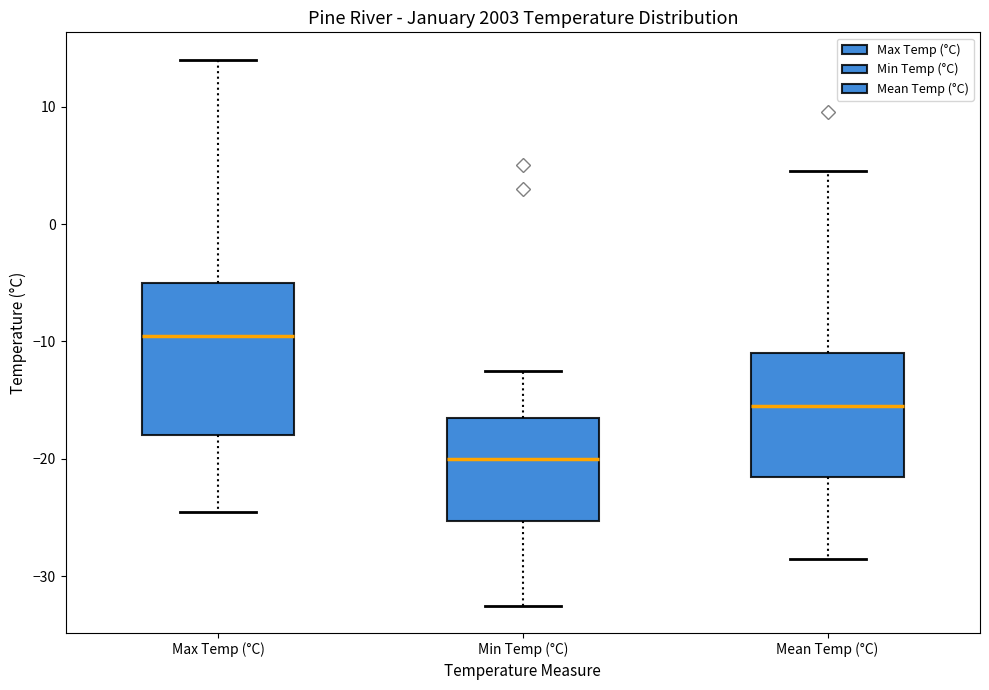

Which box is the tallest, from its lower edge to its upper edge?

Max Temp (°C)